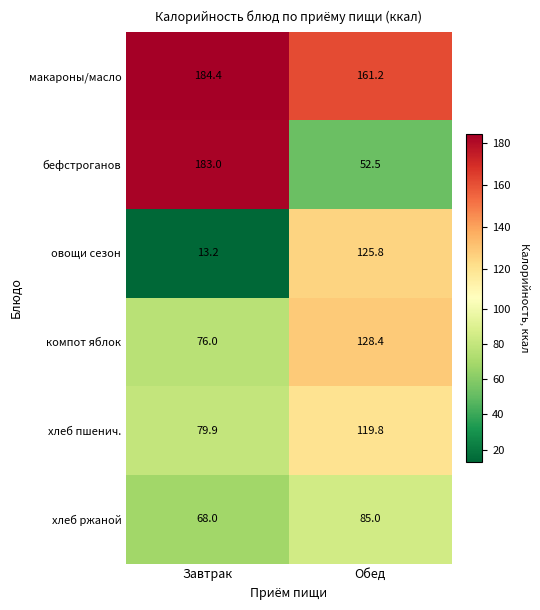

Reading left to right, list all the values displayed in this chart.

макароны/масло: Завтрак=184.4	Обед=161.2
бефстроганов: Завтрак=183.0	Обед=52.5
овощи сезон: Завтрак=13.2	Обед=125.8
компот яблок: Завтрак=76.0	Обед=128.4
хлеб пшенич.: Завтрак=79.9	Обед=119.8
хлеб ржаной: Завтрак=68.0	Обед=85.0